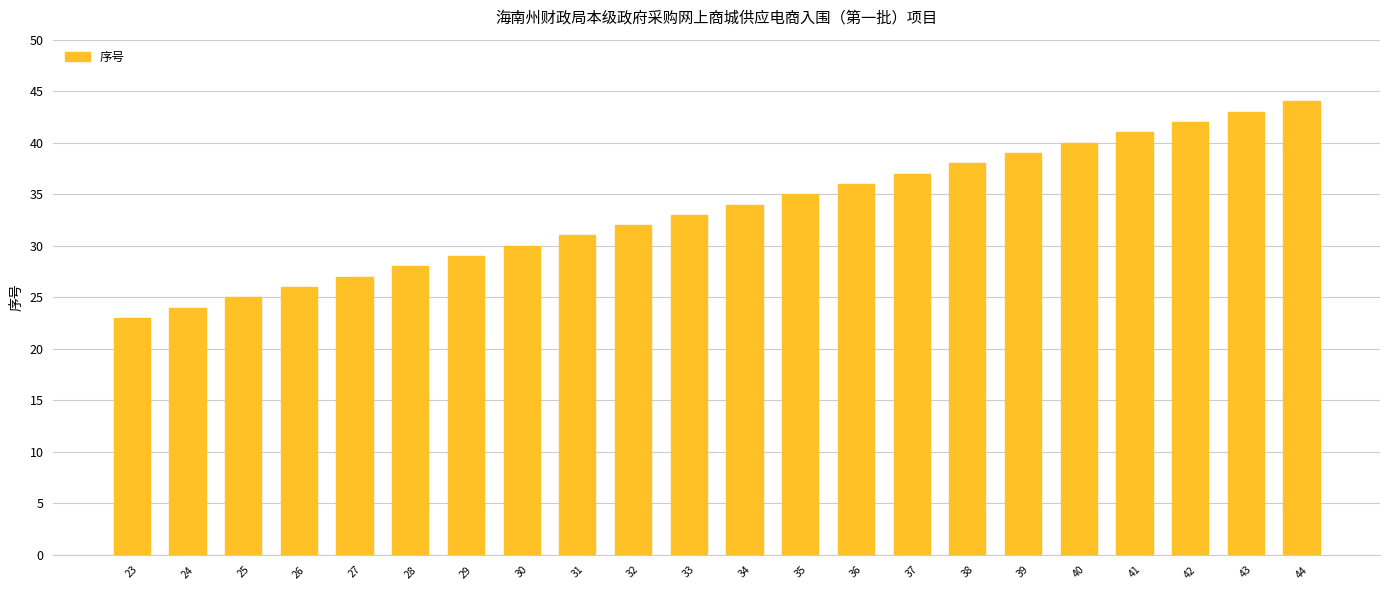

Reading left to right, list all the values displayed in this chart.

23	24	25	26	27	28	29	30	31	32	33	34	35	36	37	38	39	40	41	42	43	44